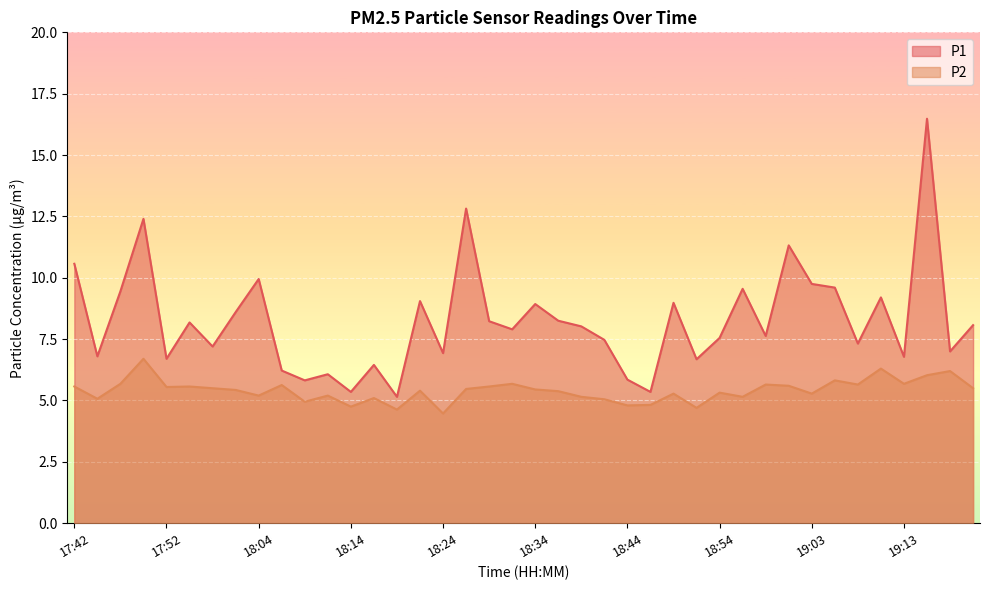

Is the value of P2 at 18:44 greater than the value of P1 at 19:01?

No